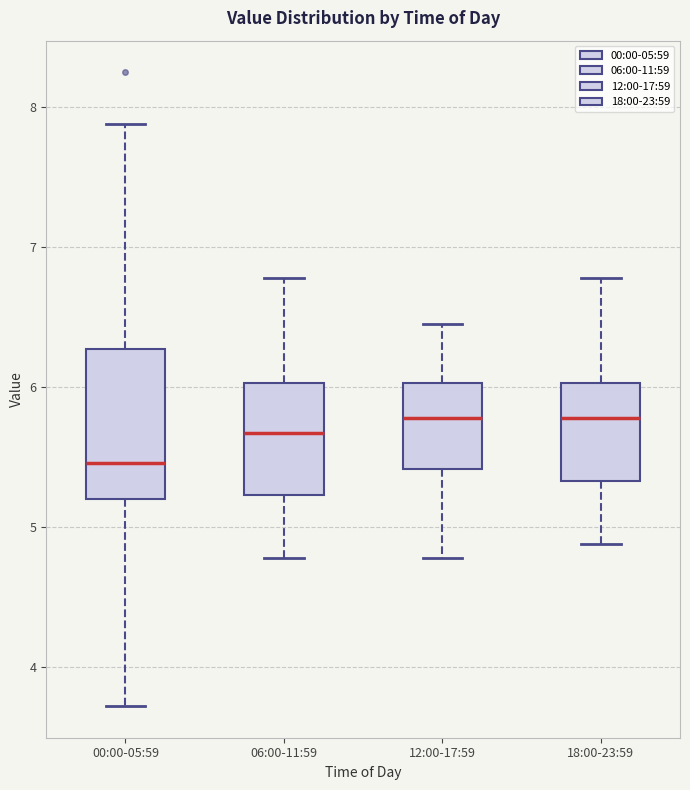

Reading left to right, read every box against the y-axis: the position of its median line, the range the box covers, and the ends of its whiskers. The values are not printed on the chart, so give them approximately, as read against the axis.

00:00-05:59: median 5.5, box 5.2 to 6.3, whiskers 3.7 to 7.9
06:00-11:59: median 5.7, box 5.2 to 6.0, whiskers 4.8 to 6.8
12:00-17:59: median 5.8, box 5.4 to 6.0, whiskers 4.8 to 6.5
18:00-23:59: median 5.8, box 5.3 to 6.0, whiskers 4.9 to 6.8